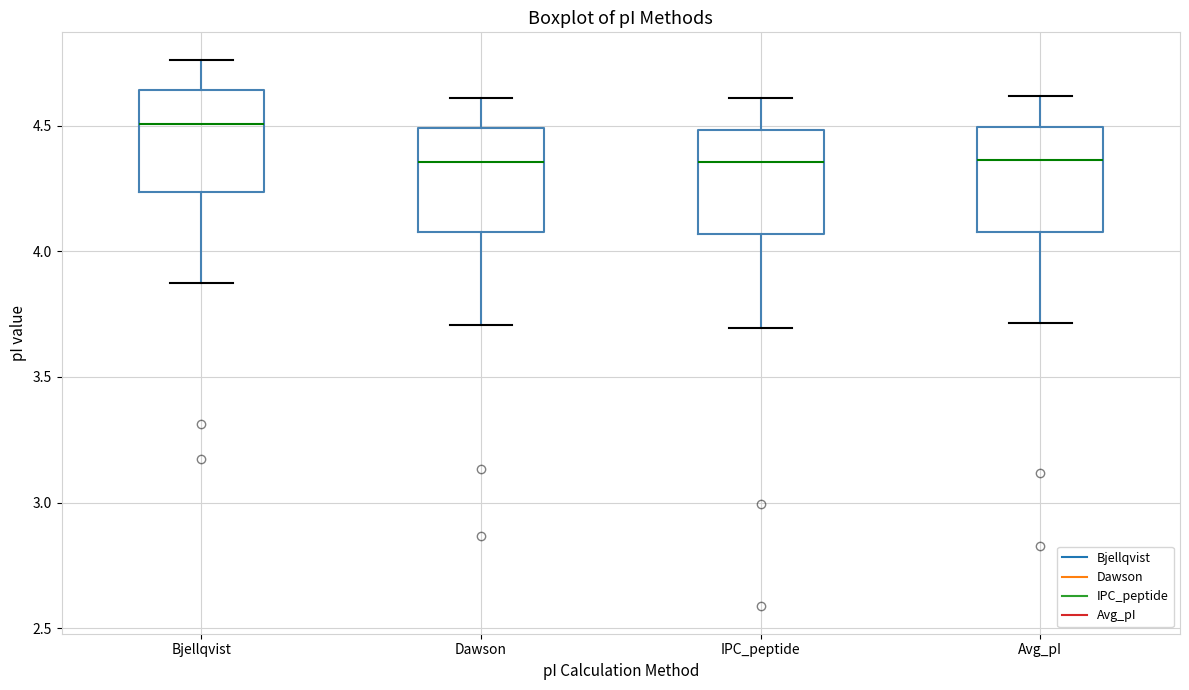

Which box has the highest median line?

Bjellqvist